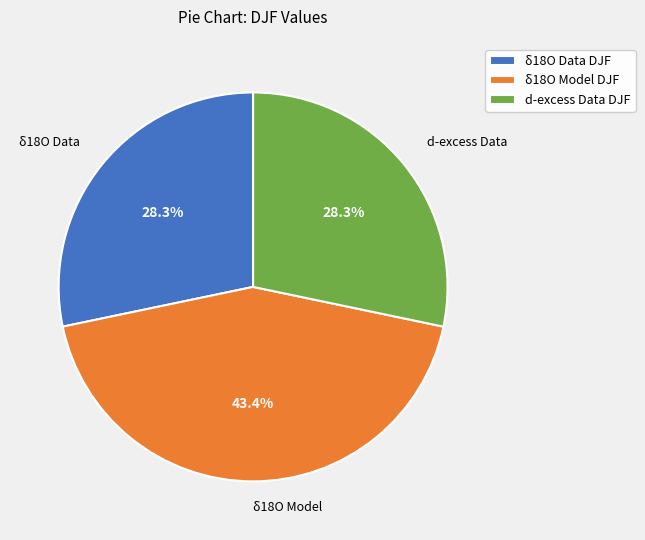

Which category has the biggest portion of the pie?

δ18O Model DJF